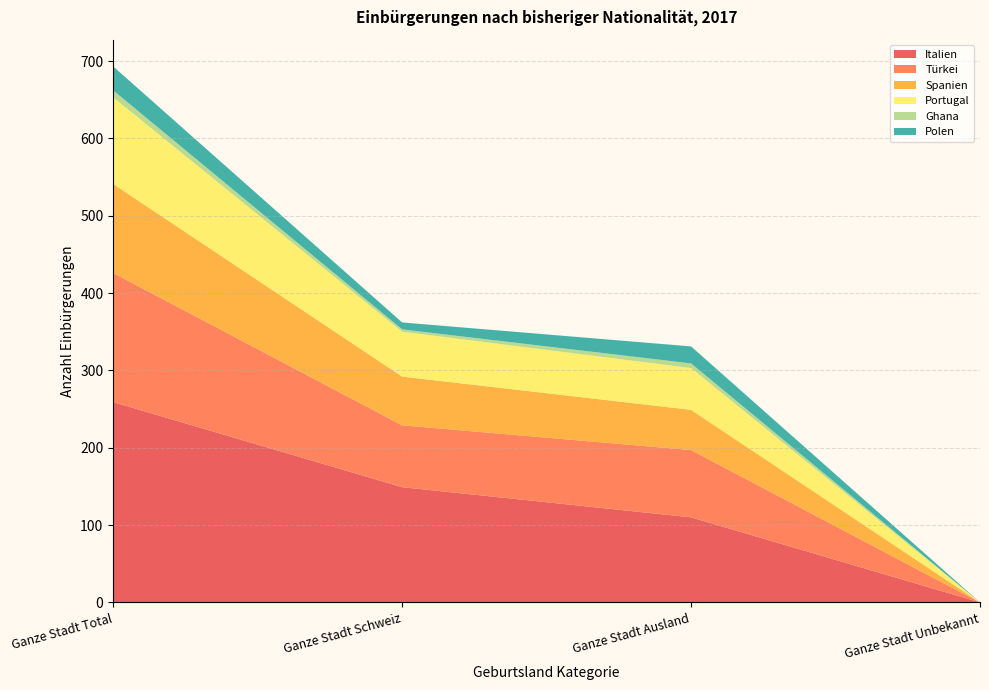

Reading right to left, what are all the values shown in this chart?

Italien: 0	110	149	259
Türkei: 0	87	80	167
Spanien: 0	52	63	115
Portugal: 0	54	58	112
Ghana: 0	6	3	9
Polen: 0	22	9	31